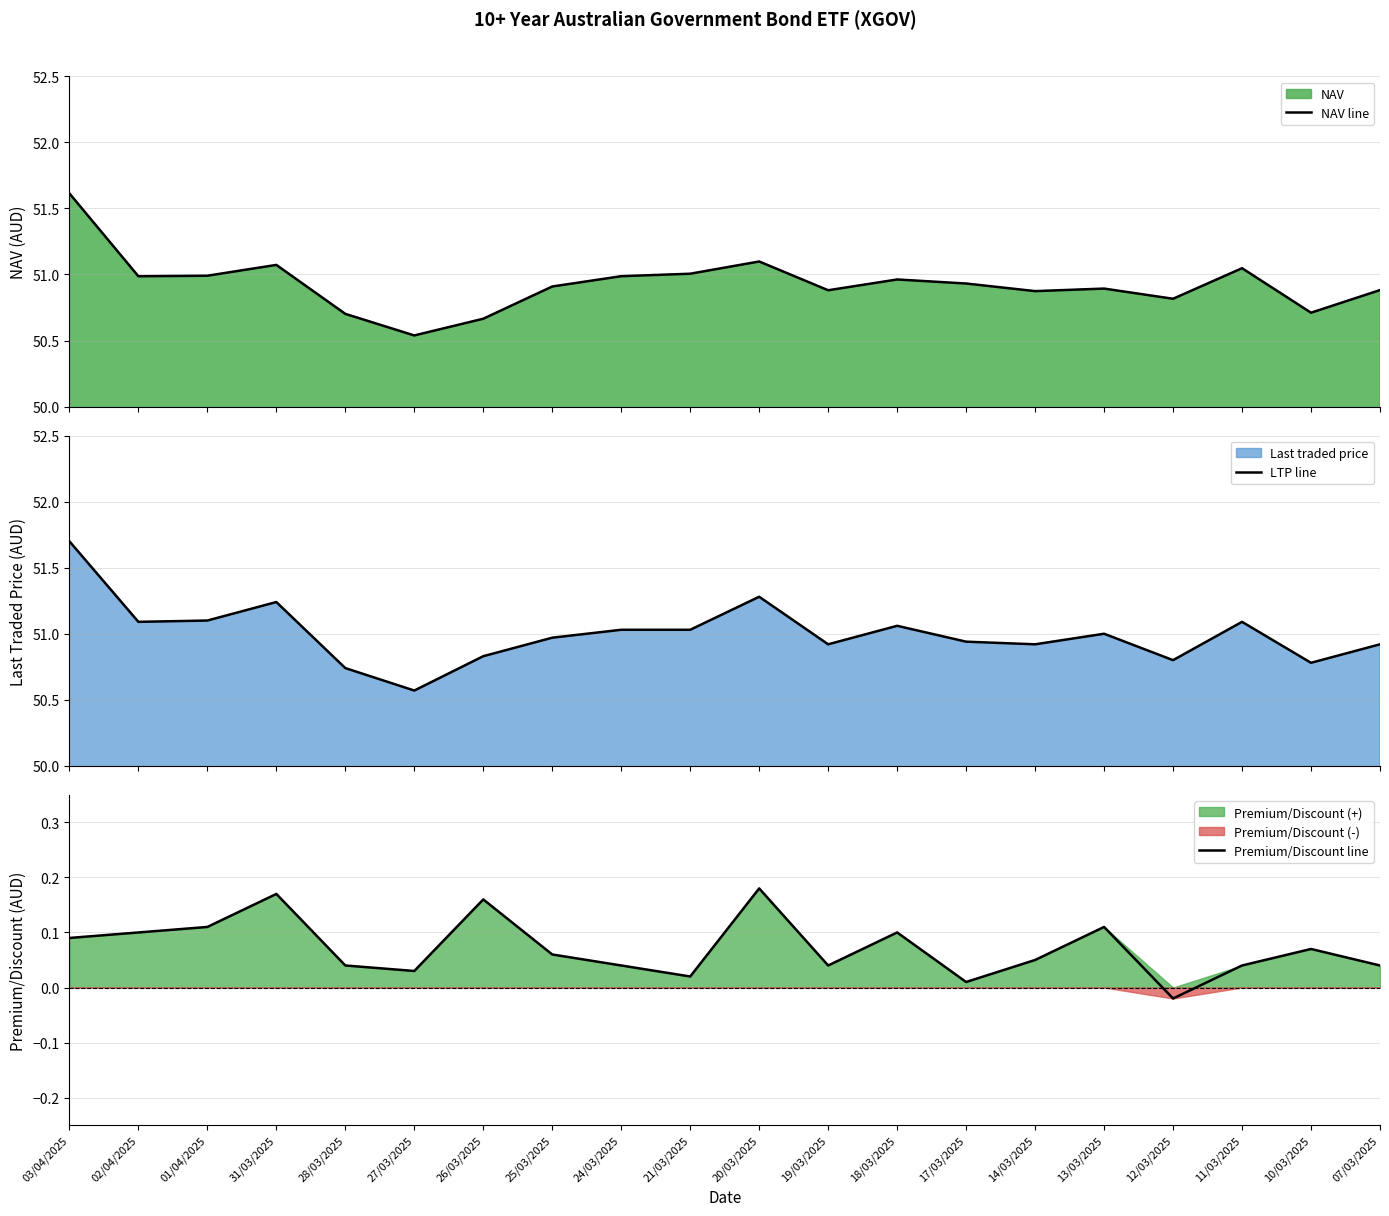

Which has a higher value, 21/03/2025 or 10/03/2025?

21/03/2025